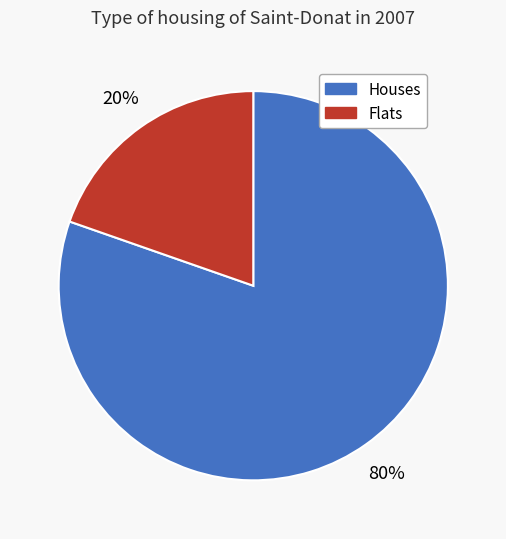

To the nearest percent, what is the combined percentage of Houses and Flats?

100%